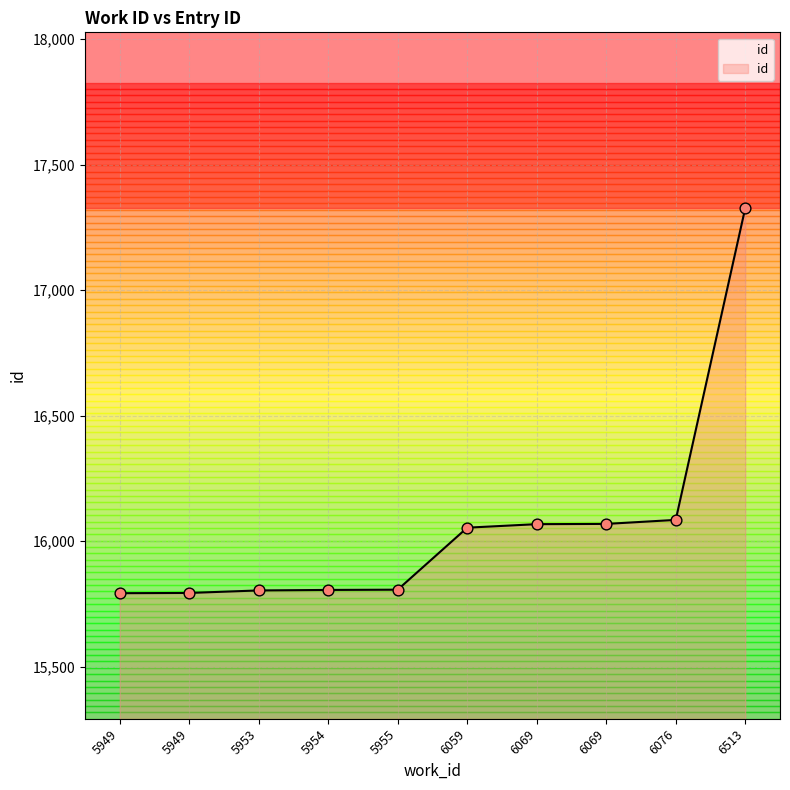

What is the ratio of the value at 6069 to the value at 5949?

1.0